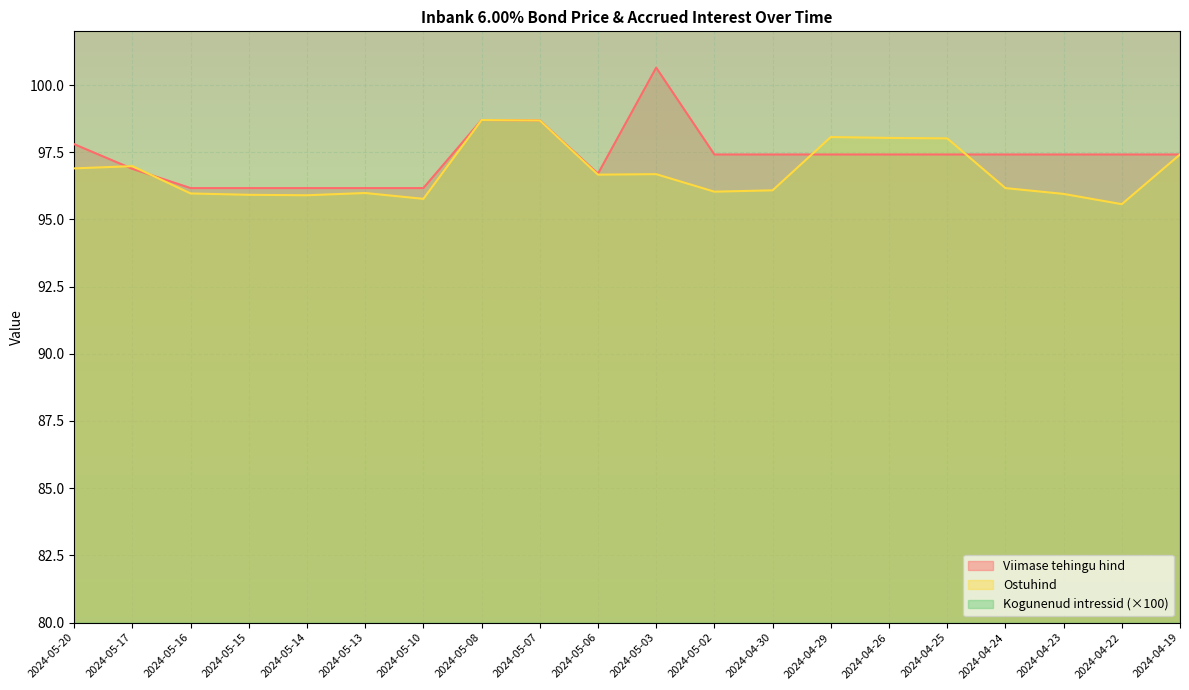

List the series in order of their peak value, highest first.

Kogunenud intressid, Viimase tehingu hind, Ostuhind